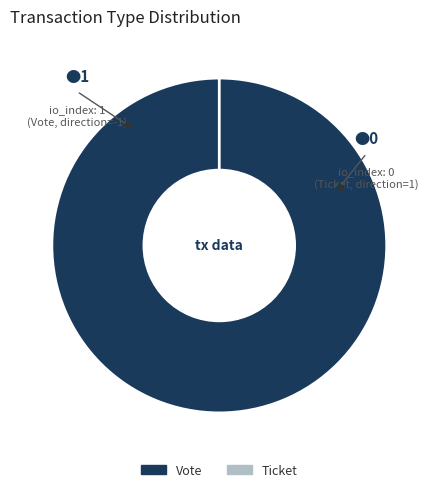

Does Ticket represent more than half of the total?

No